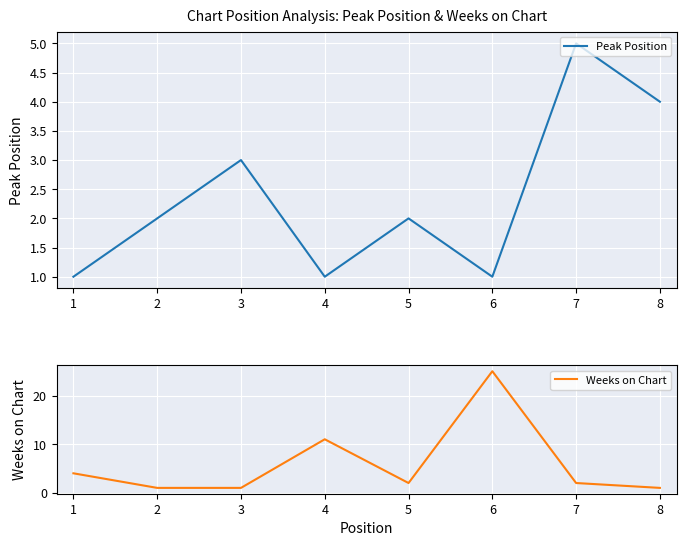

In Weeks on Chart, how many points are lower than both neighbors (excluding endpoints)?

1